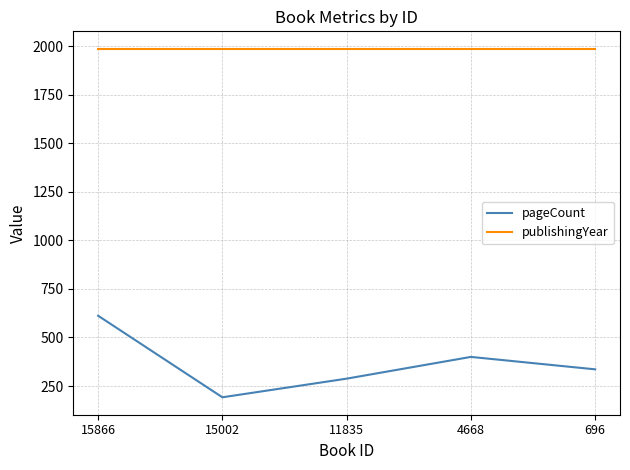

What is the minimum value for publishingYear?

1987